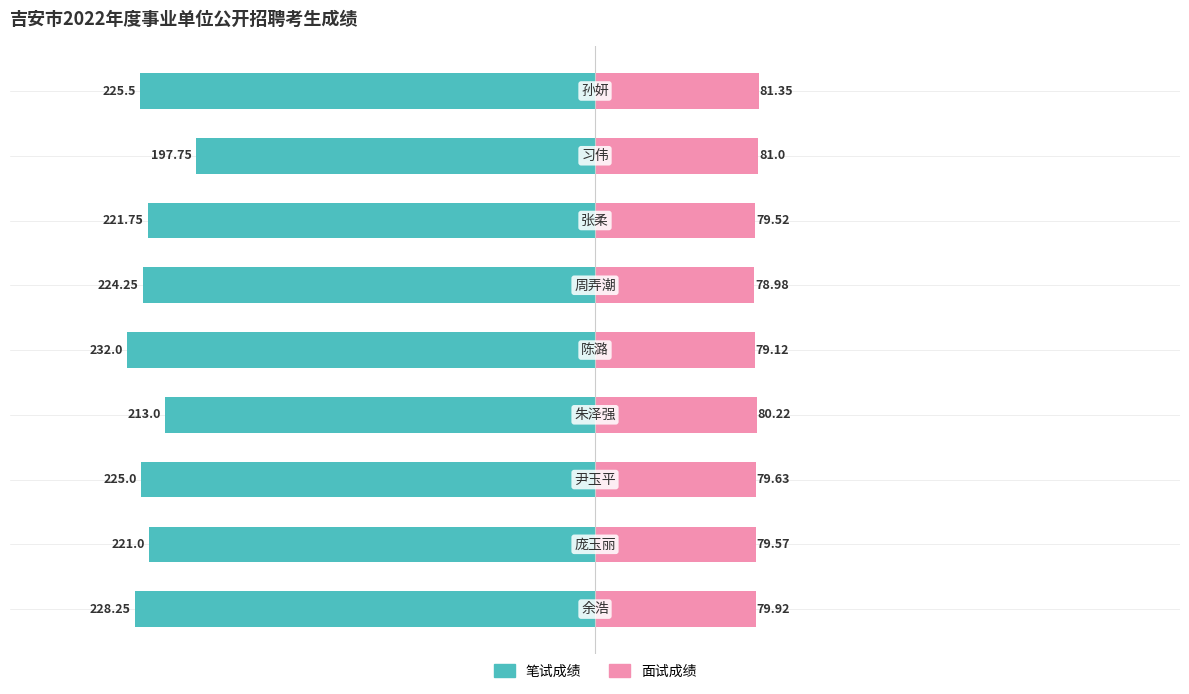

True or false: 笔试成绩 has a value of -221.8 at 6.

True